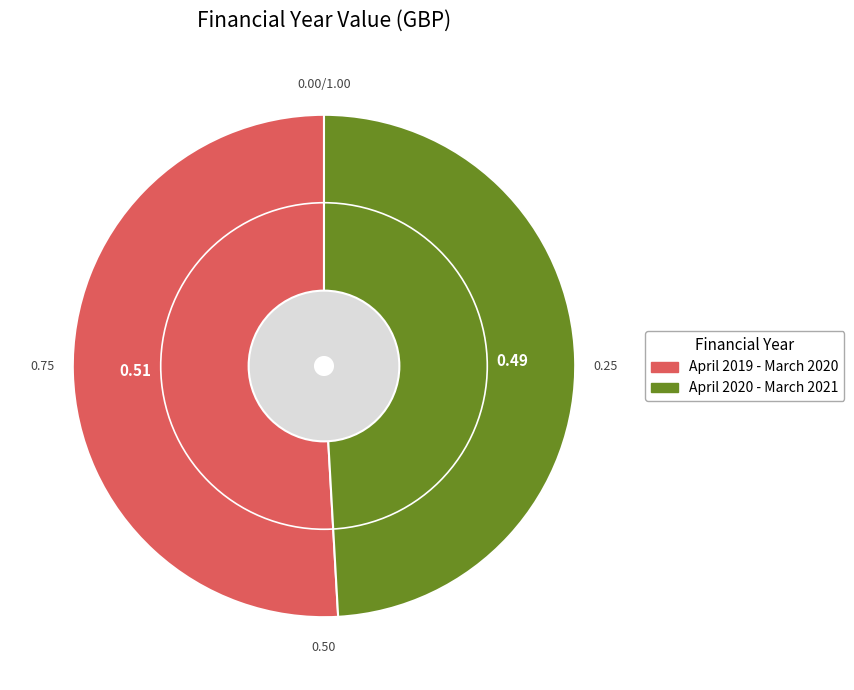

Is it true that April 2020 - March 2021 is 49% of the pie?

True